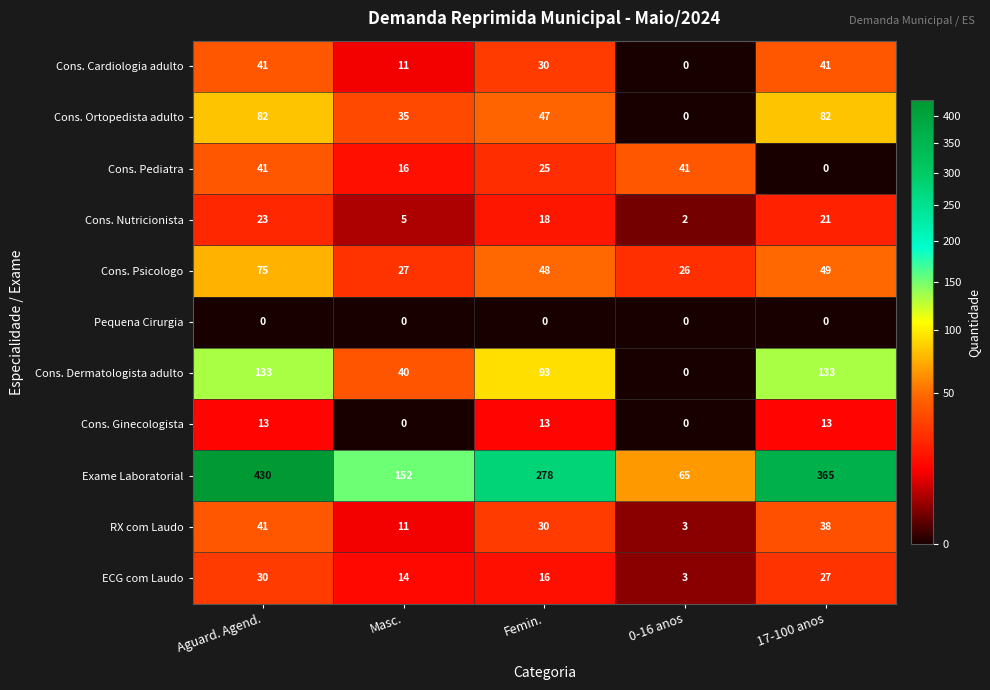

The value of Cons. Dermatologista adulto at Femin. is 141. True or false?

False